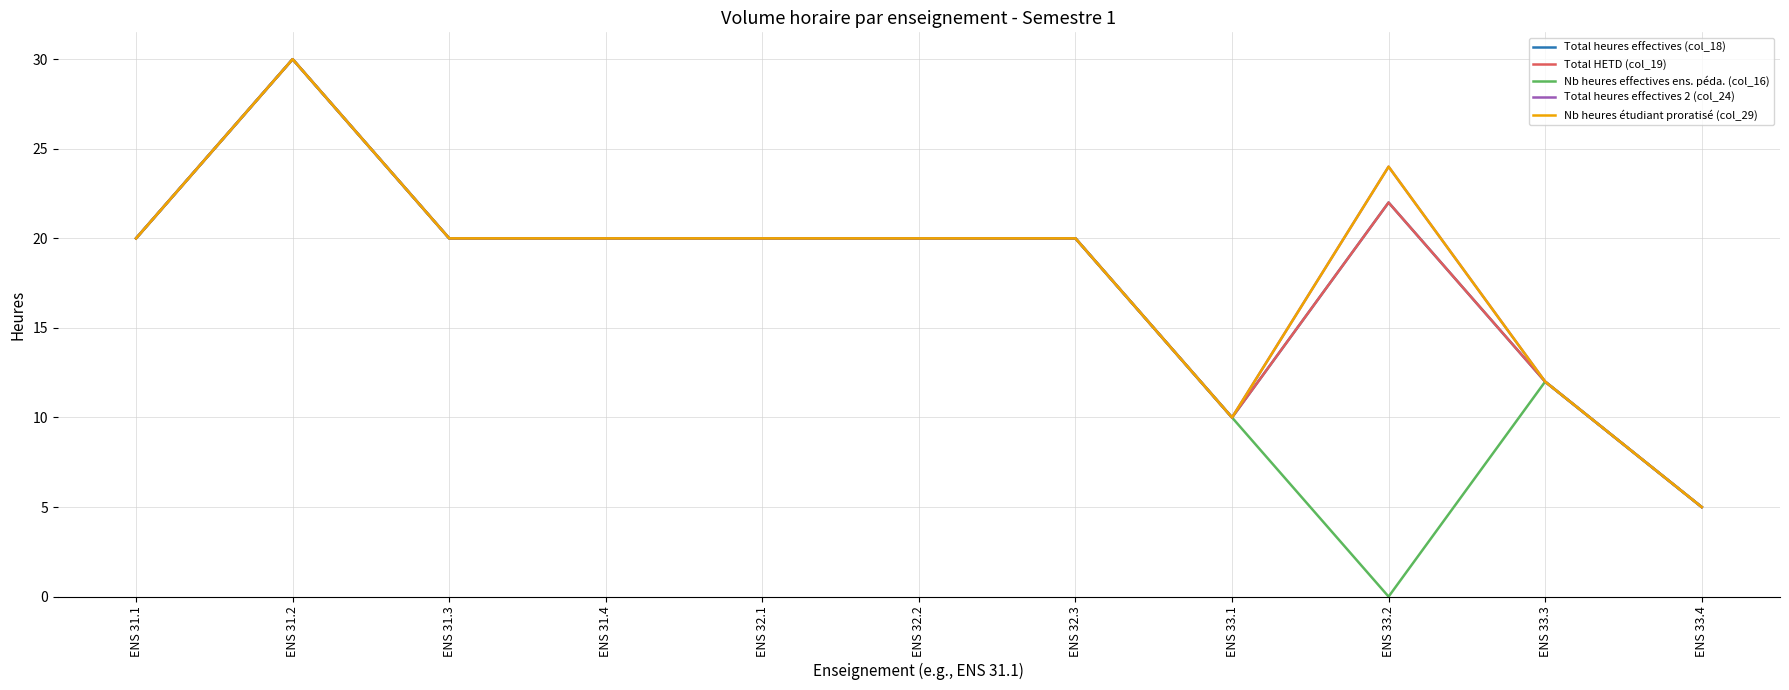

Where is Nb heures étudiant proratisé (col_29) nearest to the value 17?

ENS 31.1